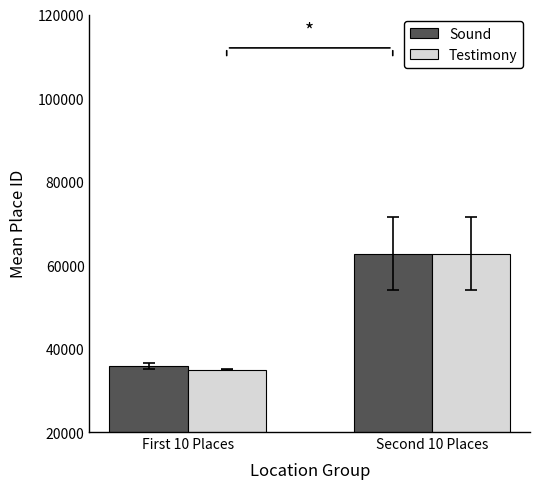

What is the sum of all Sound values?

98554.9